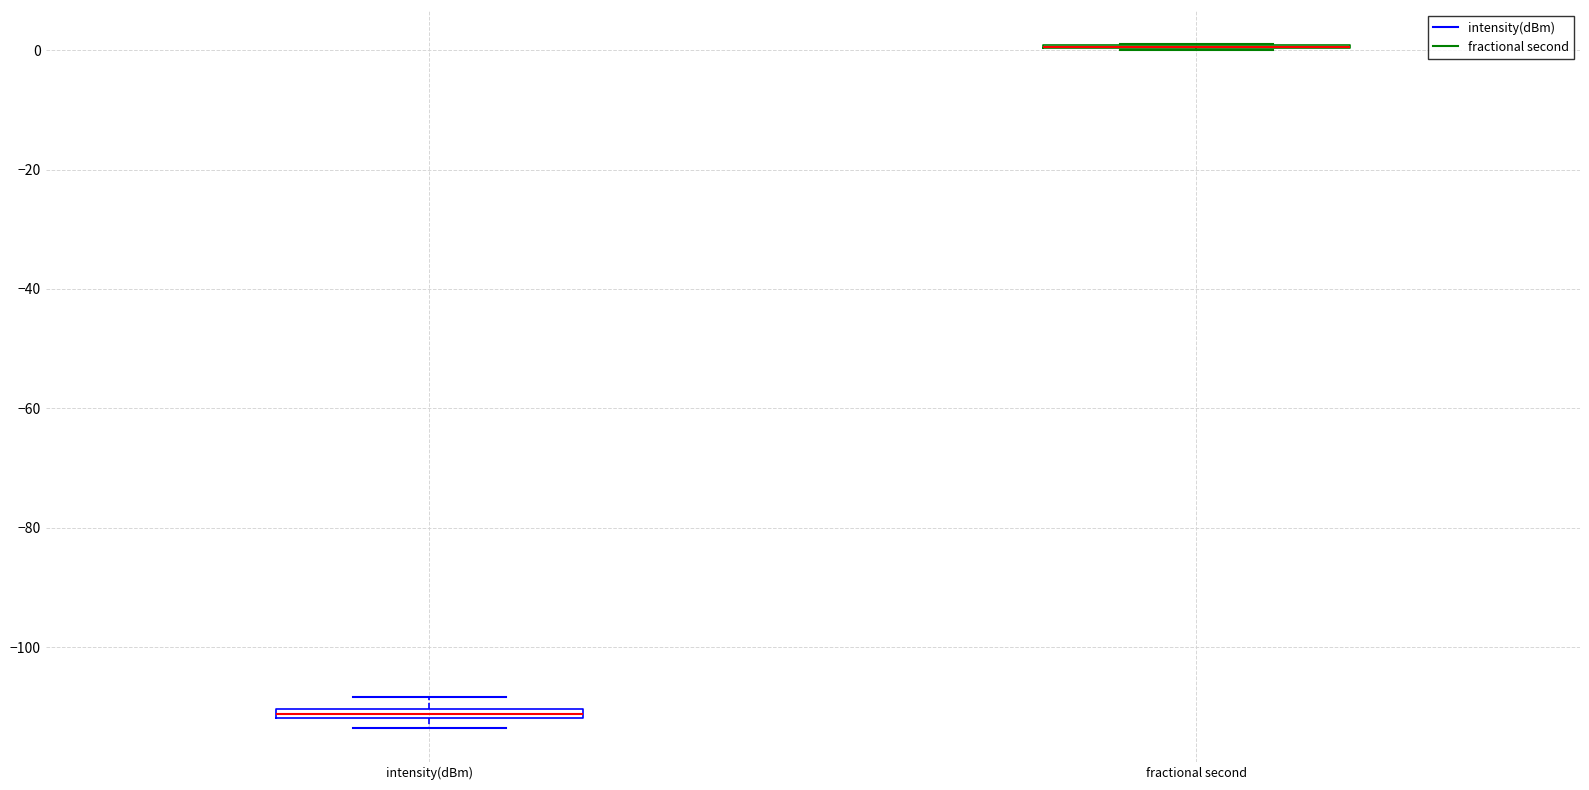

Where is the lower edge of the box for intensity(dBm) on the y-axis? The values are not printed on the chart, so give them approximately, as read against the axis.

-112